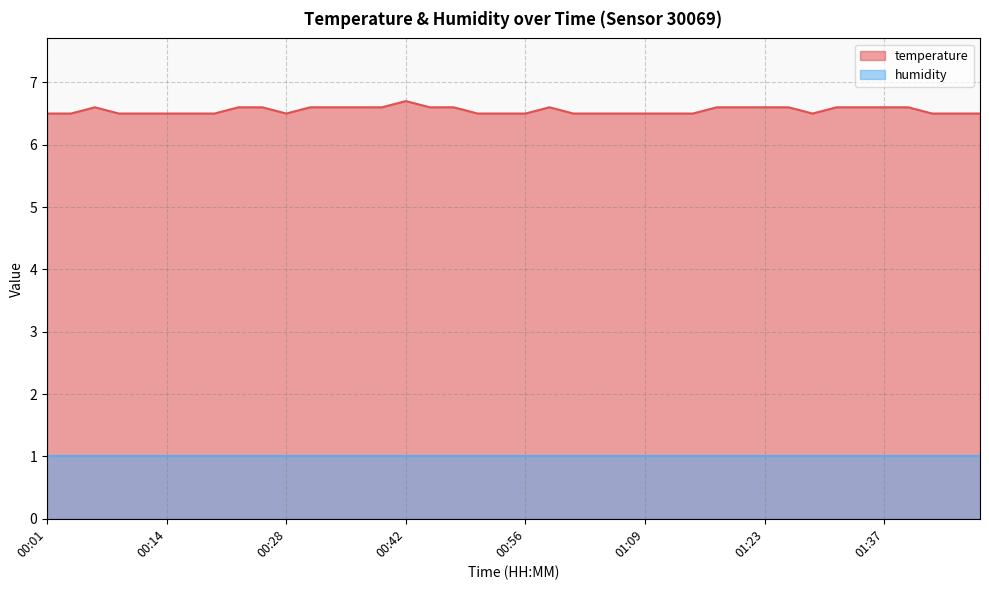

What is the change in value from 00:09 to 01:34?

+0.1